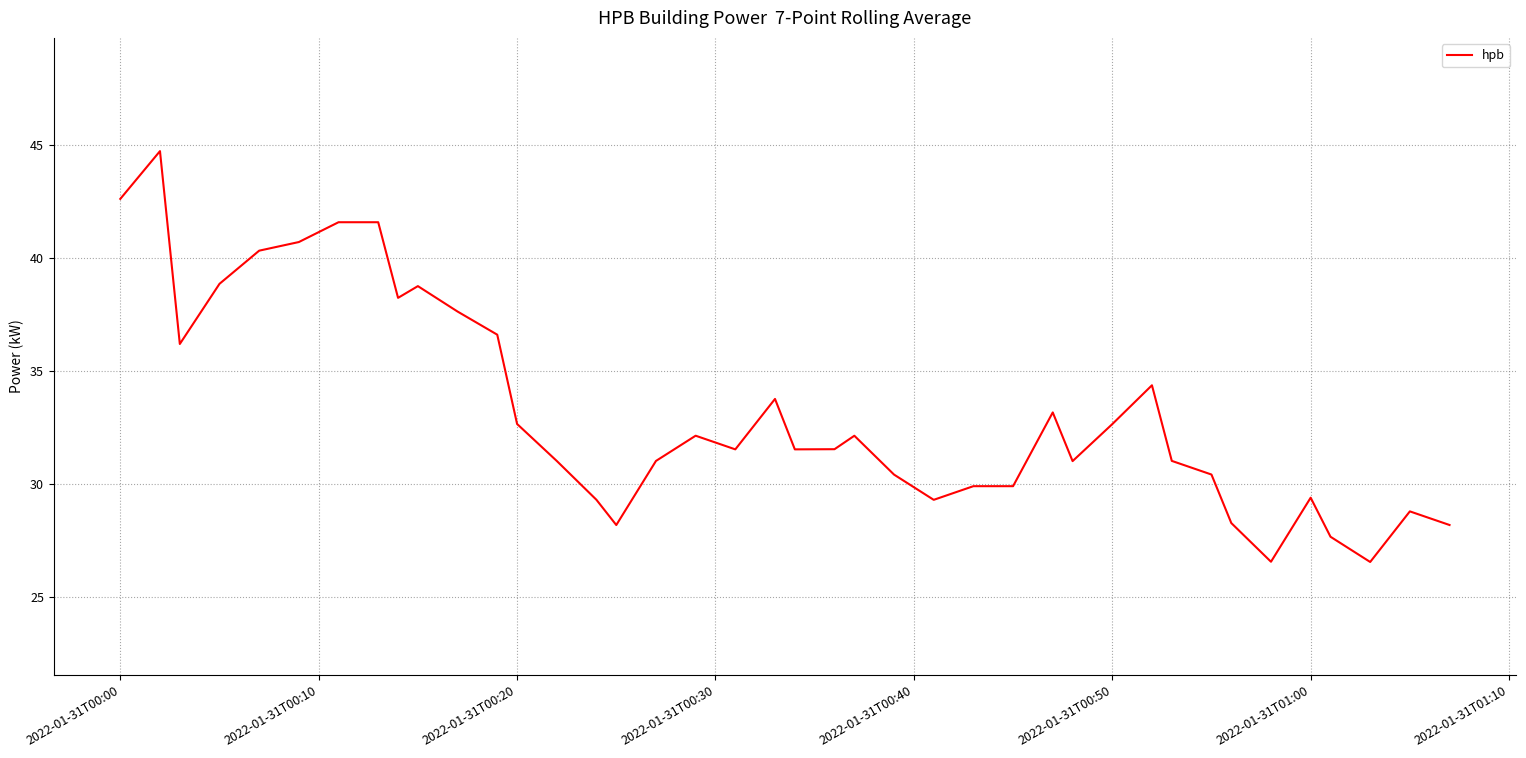

What is the minimum value shown in the chart?

26.6